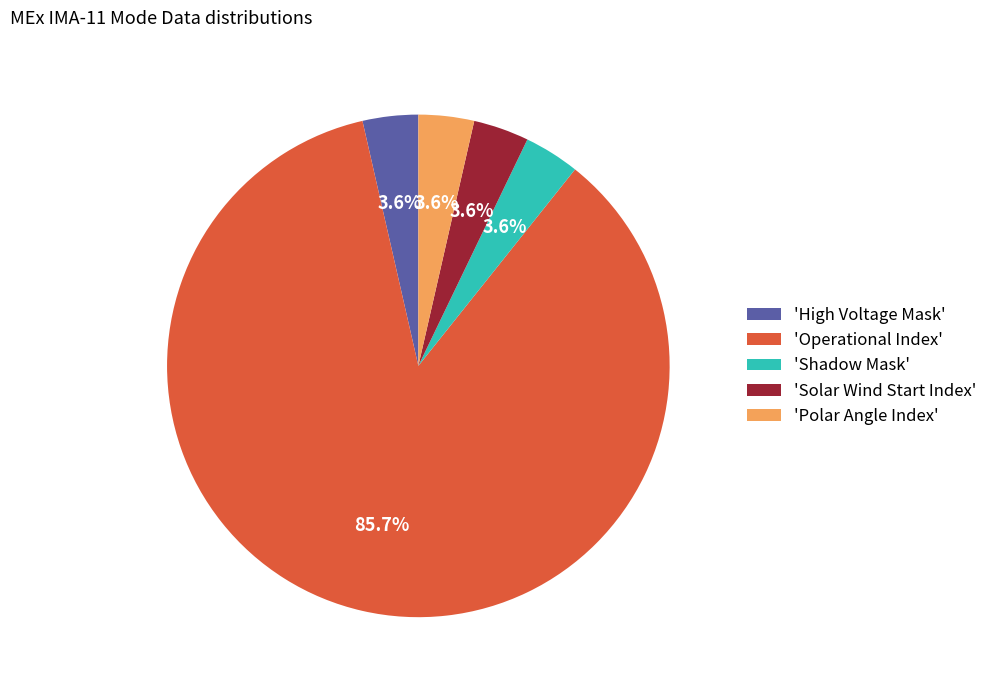

How much of the chart is everything except 'Solar Wind Start Index'?

96.4%